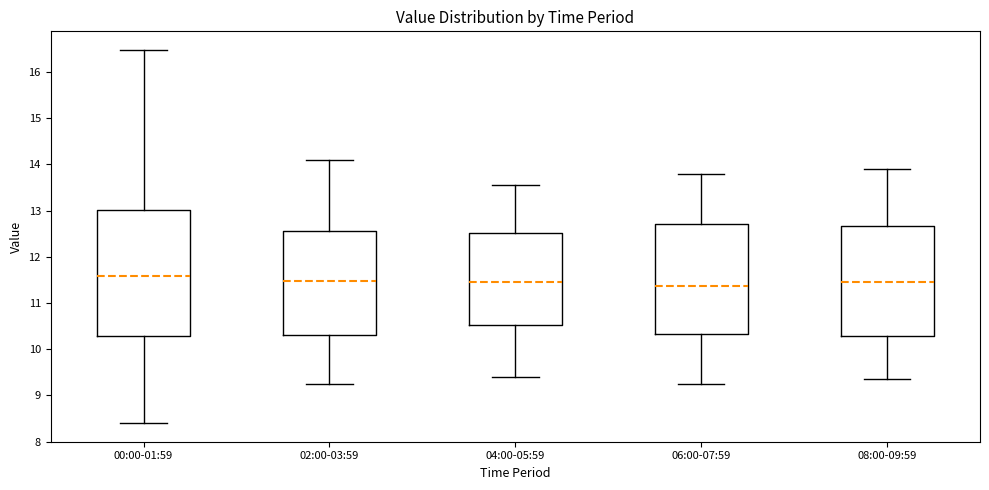

Reading left to right, transcribe this box plot: for each box, give where its median line is, the range the box spans, and where its two whiskers end, as read against the y-axis. The values are not printed on the chart, so give them approximately, as read against the axis.

00:00-01:59: median 11.6, box 10.3 to 13.0, whiskers 8.4 to 16.5
02:00-03:59: median 11.5, box 10.3 to 12.6, whiskers 9.3 to 14.1
04:00-05:59: median 11.5, box 10.5 to 12.5, whiskers 9.4 to 13.6
06:00-07:59: median 11.4, box 10.3 to 12.7, whiskers 9.3 to 13.8
08:00-09:59: median 11.5, box 10.3 to 12.7, whiskers 9.4 to 13.9